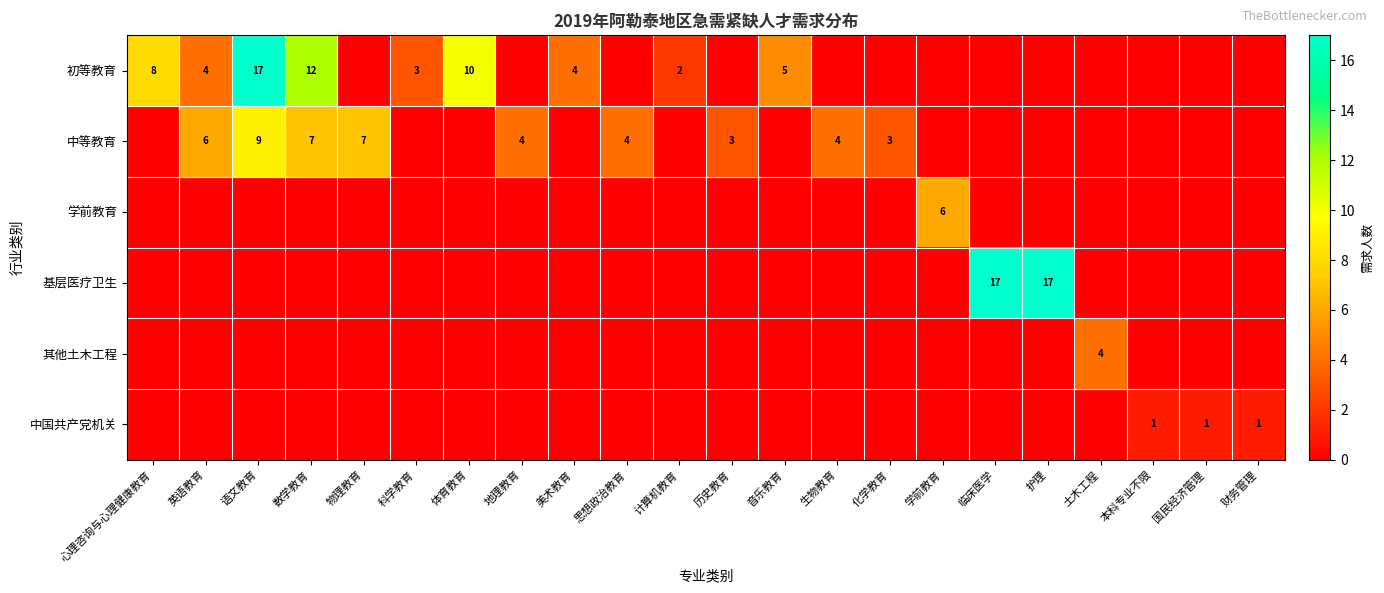

Is it true that 其他土木工程 equals 6 at 土木工程?

False